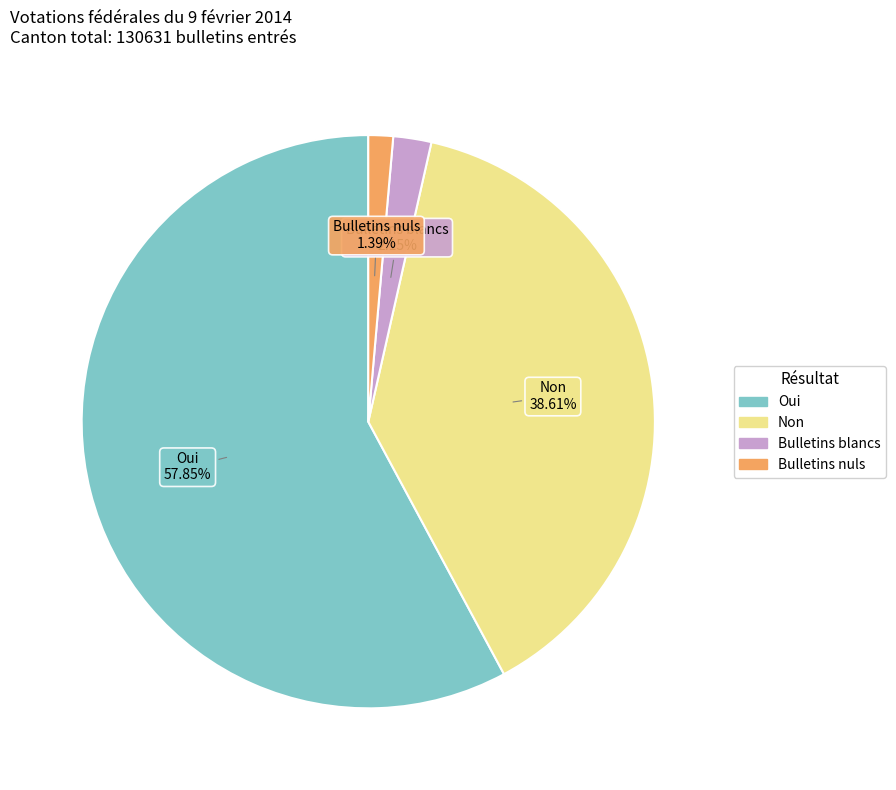

Is it true that Non is 39% of the pie?

True